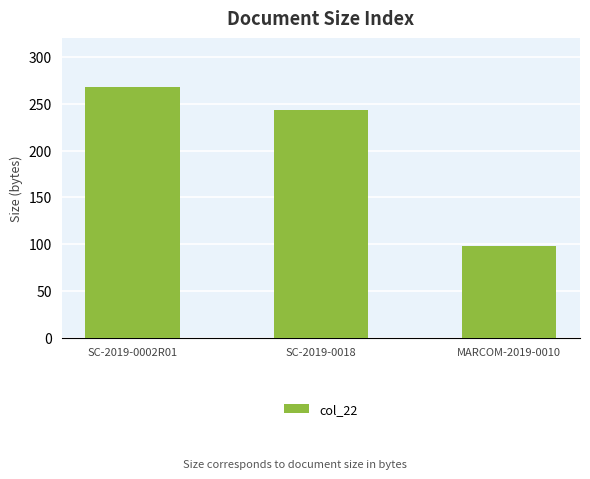

List the labels in order of value, smallest first.

MARCOM-2019-0010, SC-2019-0018, SC-2019-0002R01